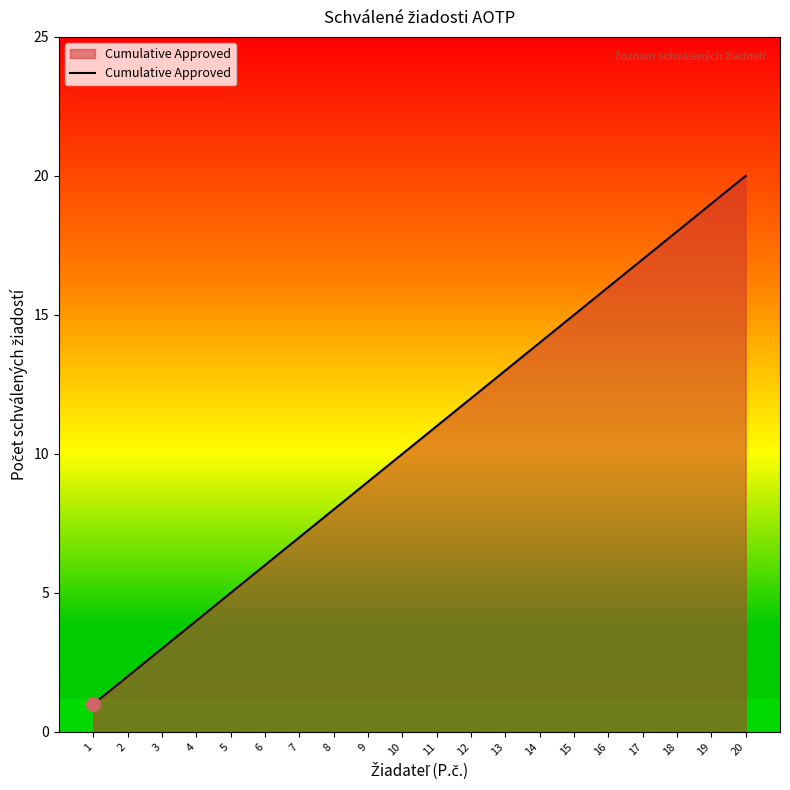

What is the greatest value displayed?

20